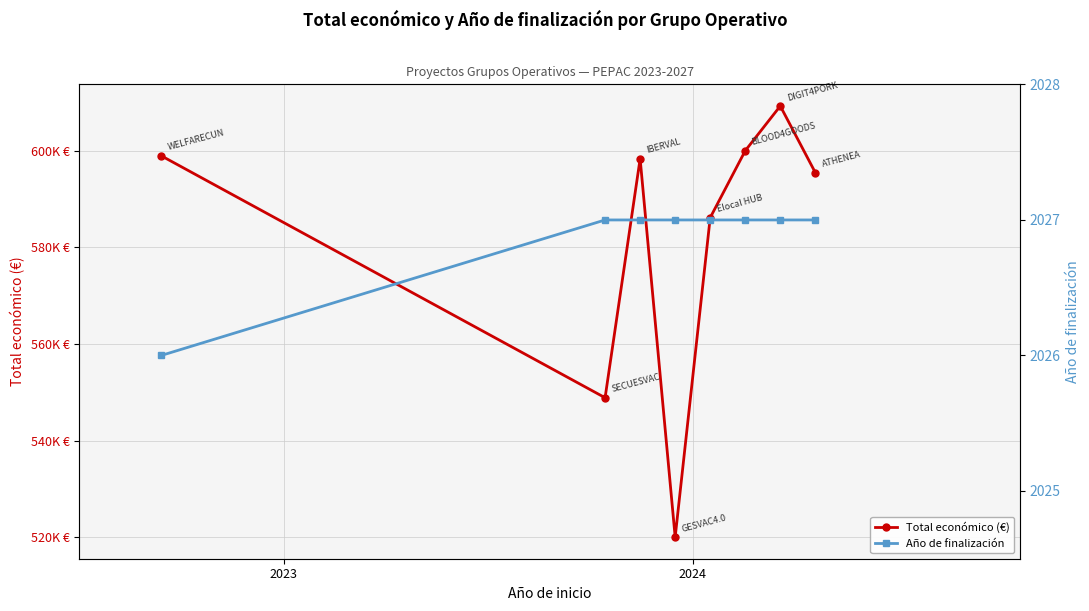

Which series has the largest total across all categories?

Total económico (€)